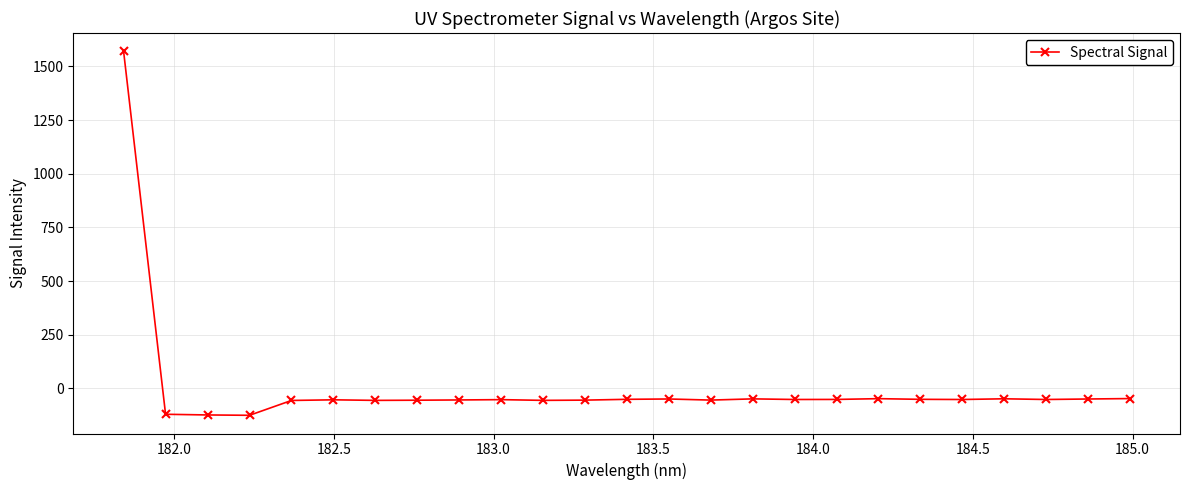

What is the maximum value shown in the chart?

1570.8